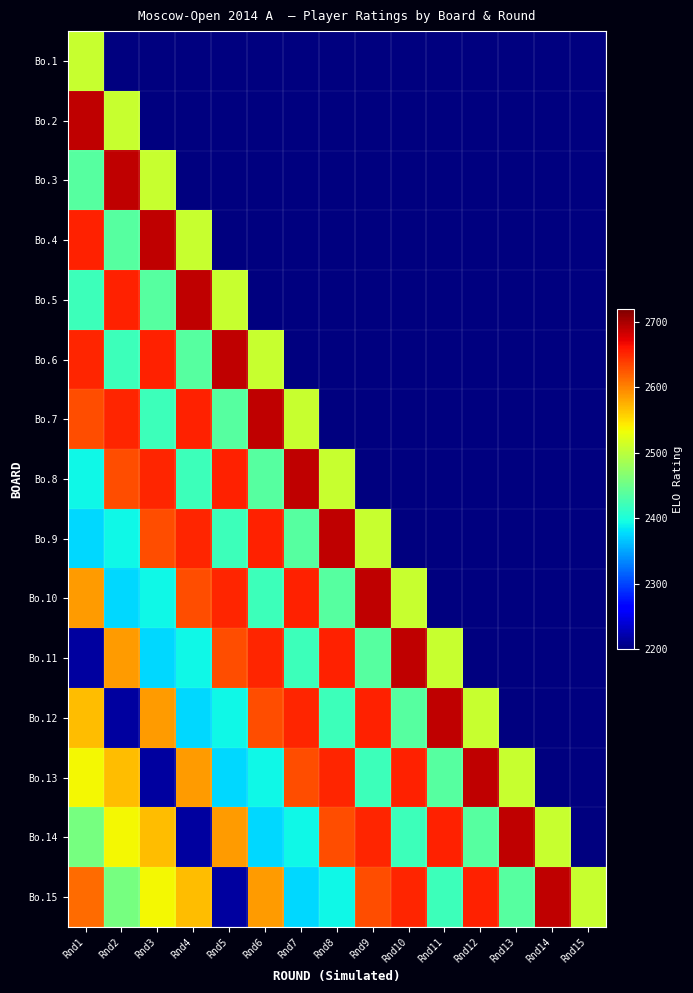

Which has a higher value, Rnd9 or Rnd2?

Rnd9